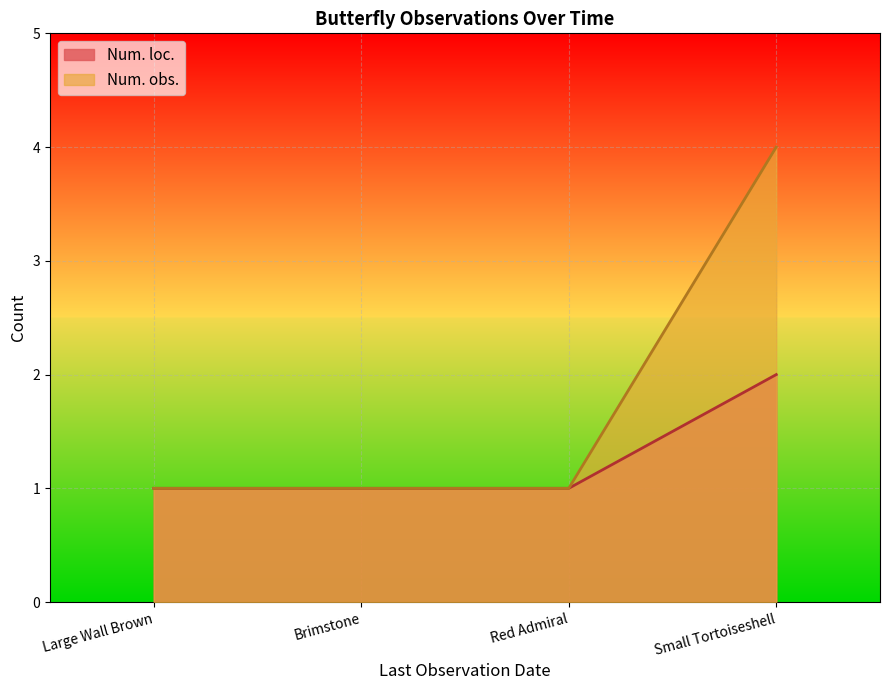

What is the minimum value shown in the chart?

1